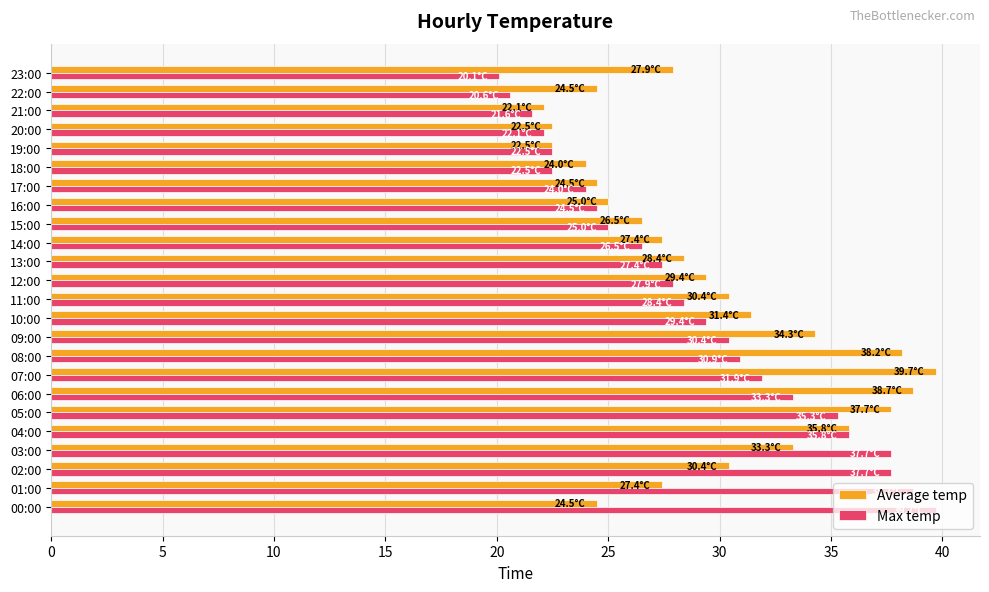

What is the maximum value shown in the chart?

39.7